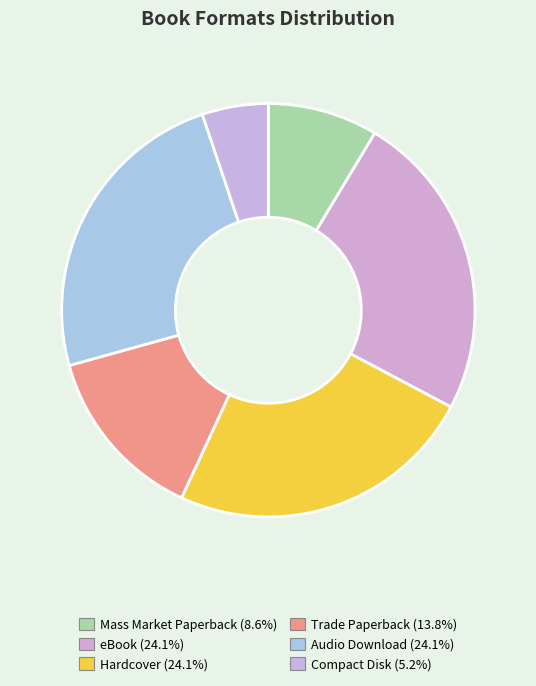

Rank the categories by value from lowest to highest.

Compact Disk, Mass Market Paperback, Trade Paperback, eBook, Hardcover, Audio Download